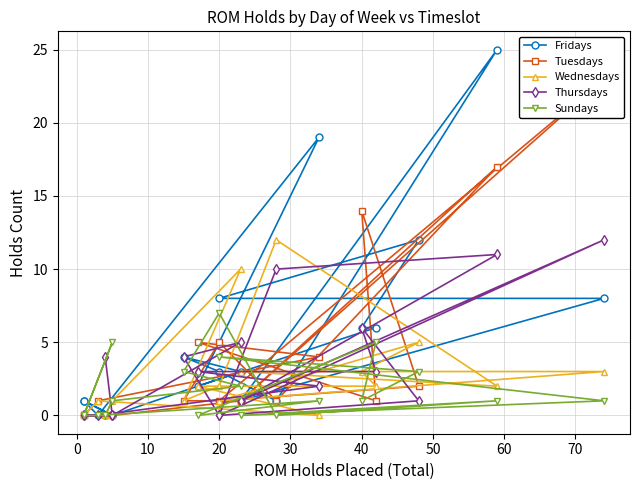

Rank the series by their average value, from lowest to highest.

Sundays, Wednesdays, Thursdays, Tuesdays, Fridays